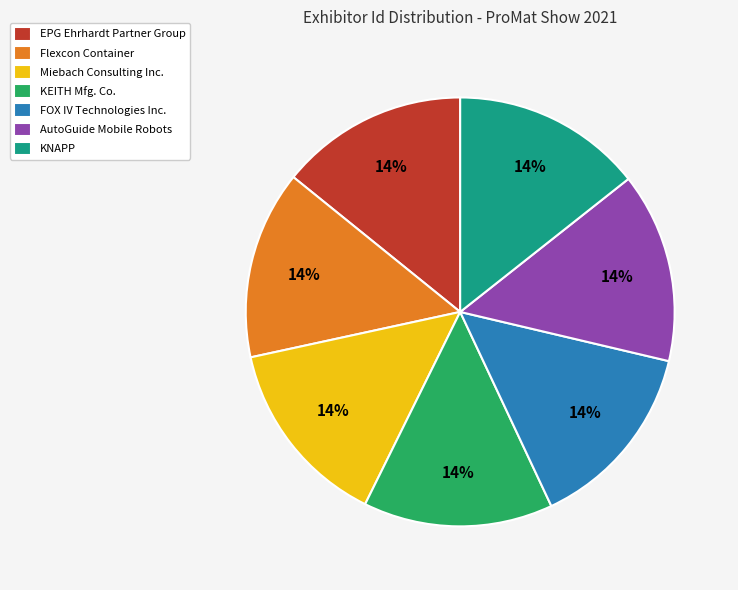

The KNAPP slice represents 14% of the pie. True or false?

True